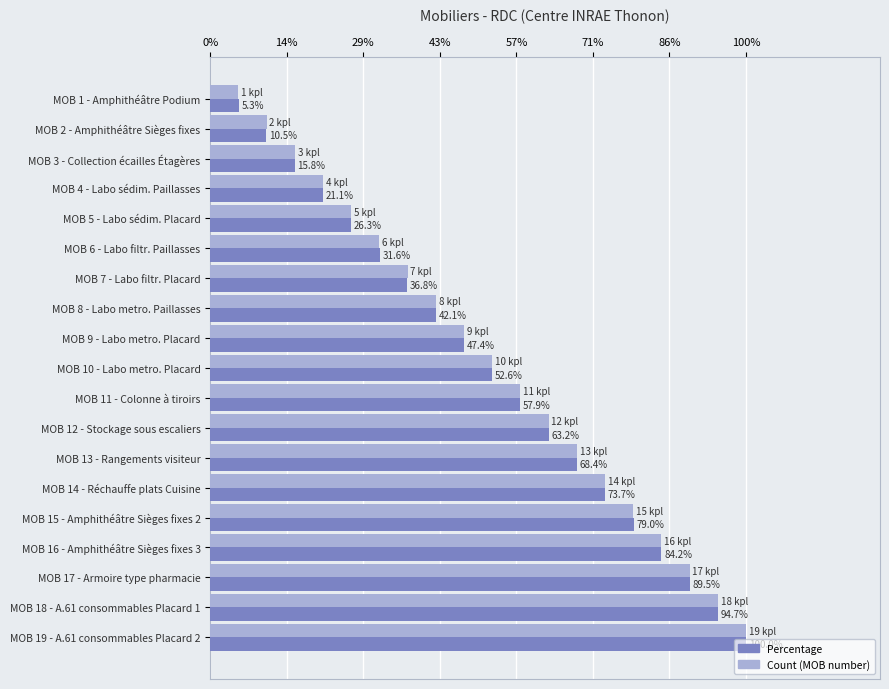

How many series are shown in this chart?

2